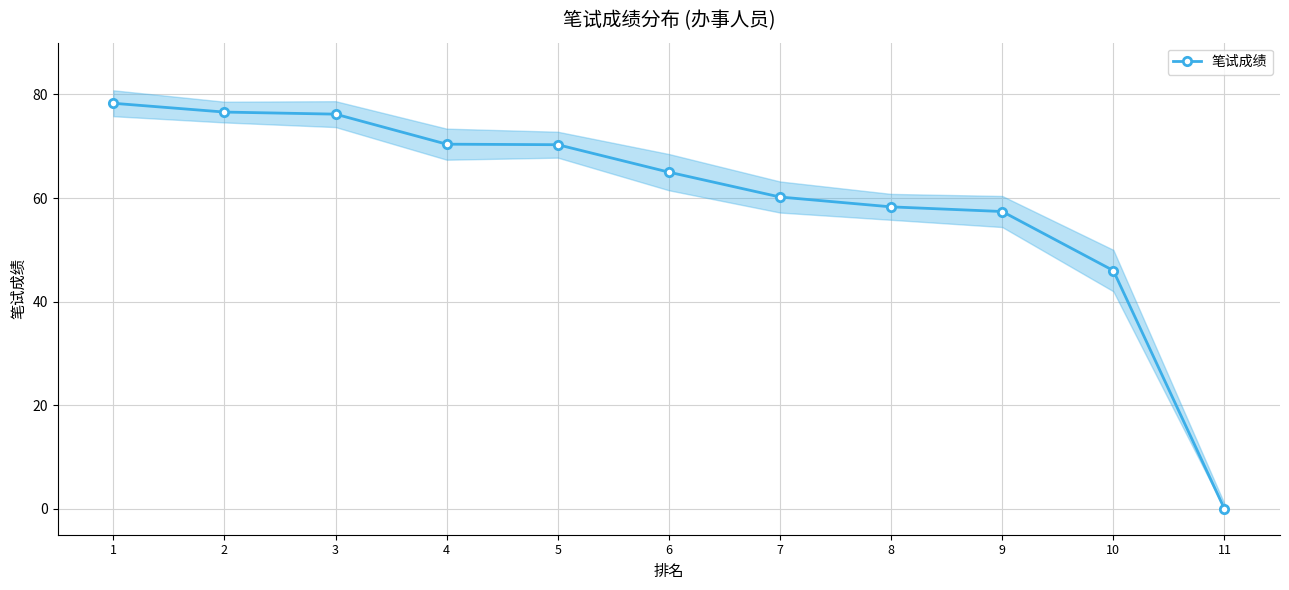

Reading right to left, extract all data points from this chart.

11=0.0	10=46.0	9=57.4	8=58.3	7=60.2	6=65.0	5=70.3	4=70.4	3=76.2	2=76.6	1=78.3